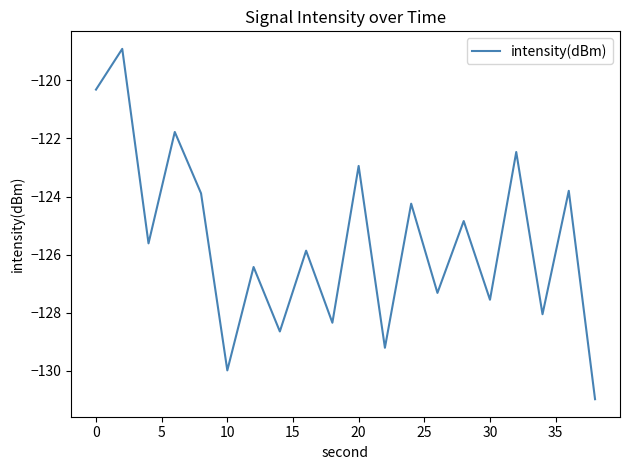

Reading right to left, transcribe all the data shown in this chart.

-131.0	-123.8	-128.1	-122.5	-127.6	-124.8	-127.3	-124.2	-129.2	-122.9	-128.3	-125.9	-128.6	-126.4	-130.0	-123.9	-121.8	-125.6	-118.9	-120.3